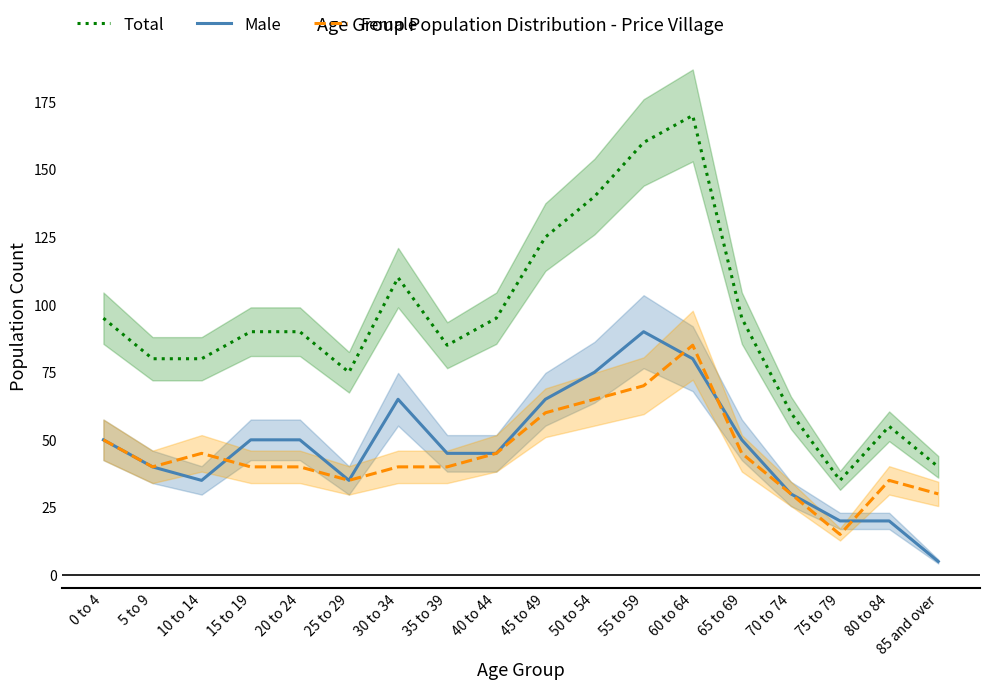

At which category does Total reach its first local peak?

30 to 34